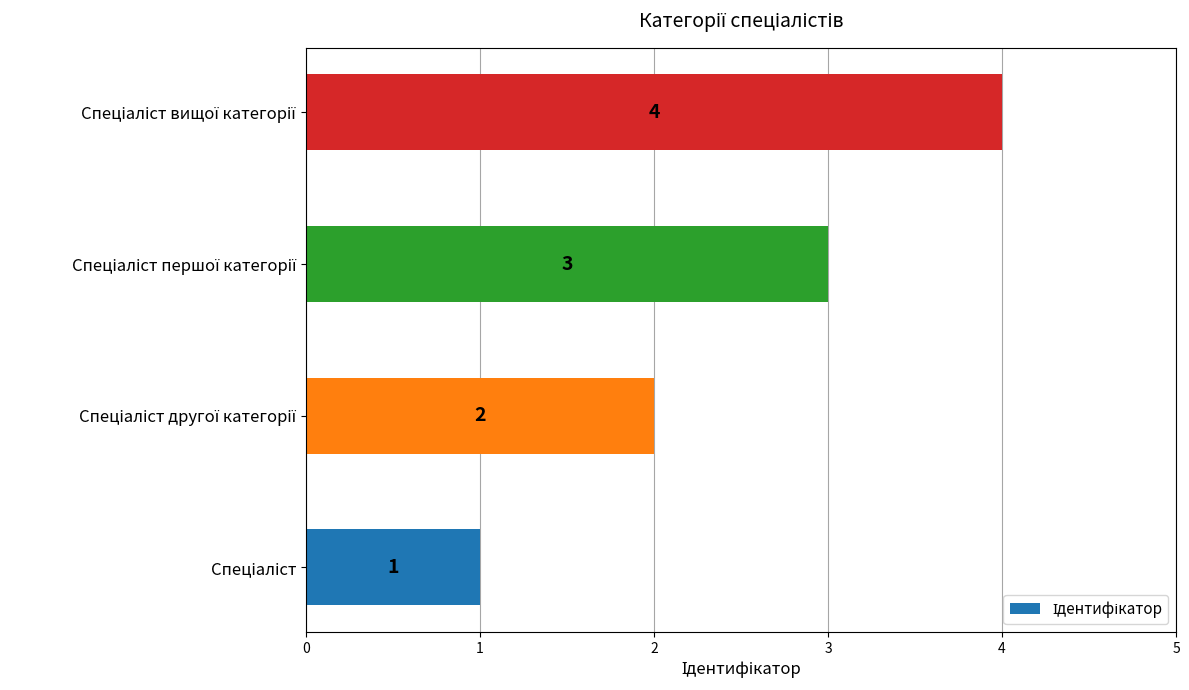

How many values are below 3?

2